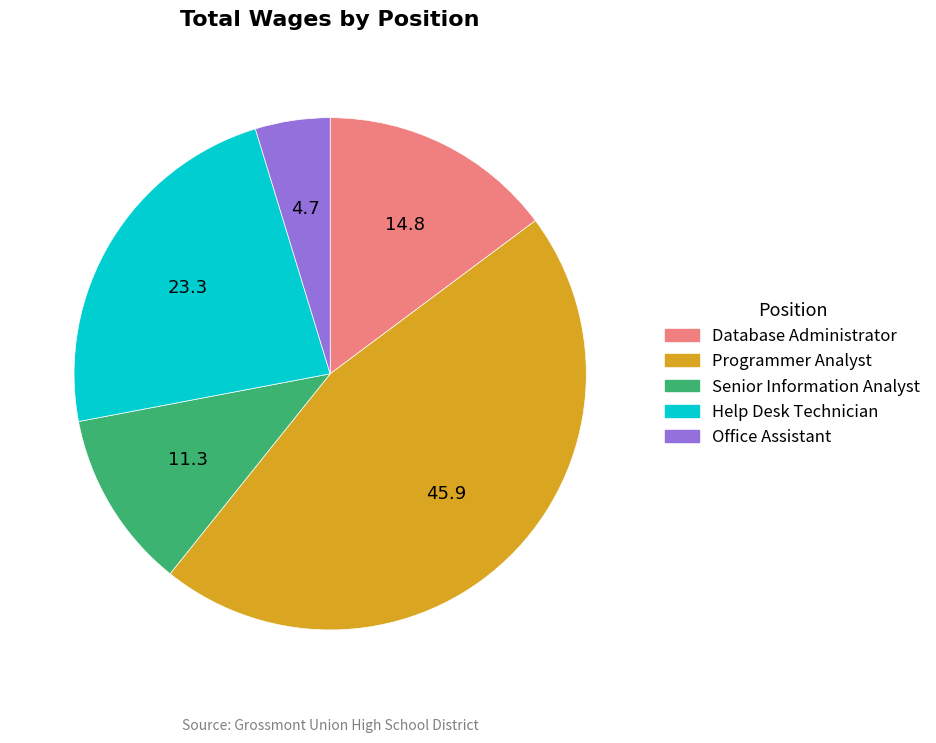

How many segments does this pie chart have?

5